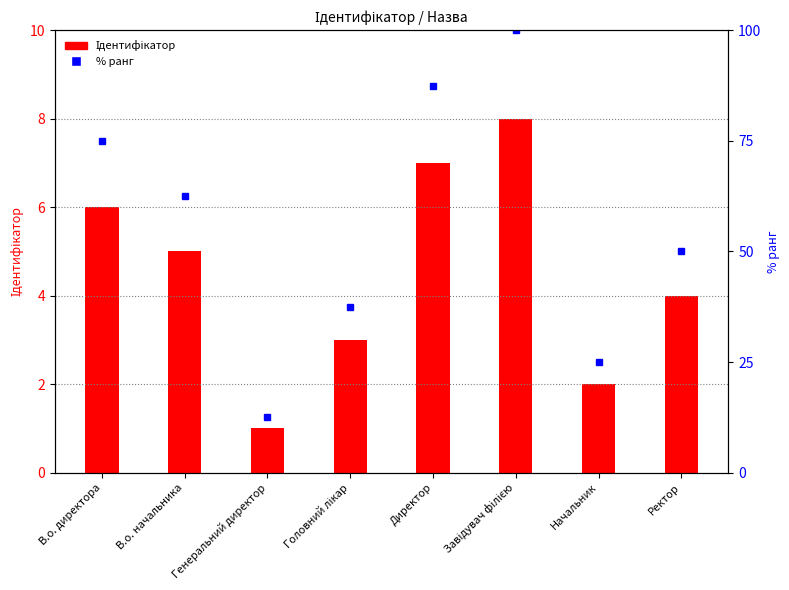

What is the maximum value shown in the chart?

100.0